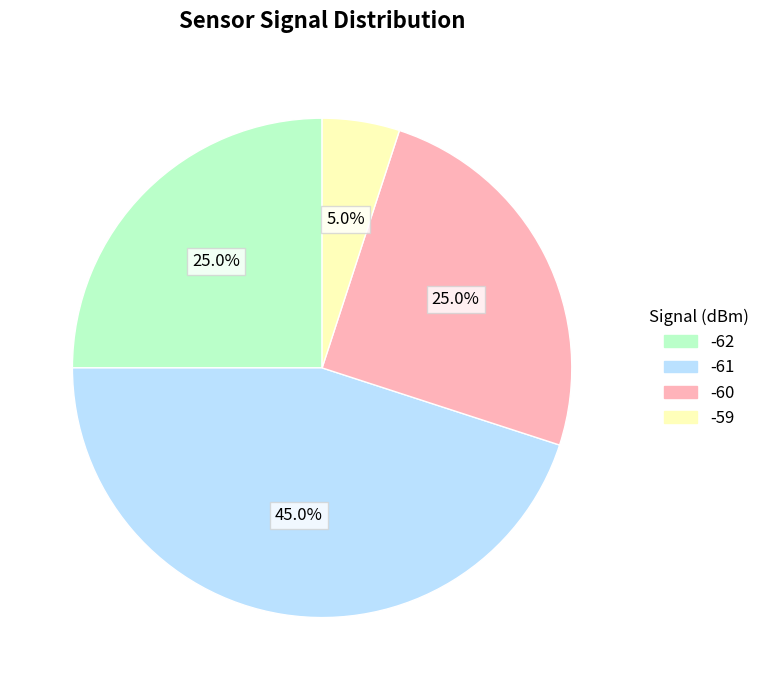

Does any single category account for the majority?

No